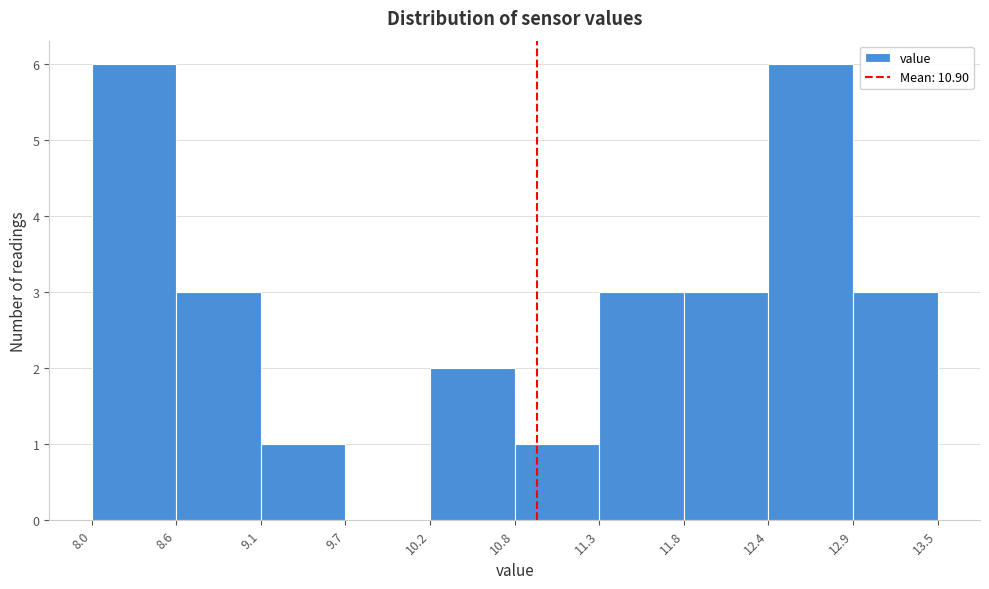

Reading left to right, list every bar in this chart as the range it spans on the x-axis followed by its height. The values are not printed on the chart, so give them approximately, as read against the axis.

8.0 to 8.6: 6
8.6 to 9.1: 3
9.1 to 9.7: 1
9.7 to 10.2: 0
10.2 to 10.8: 2
10.8 to 11.3: 1
11.3 to 11.8: 3
11.8 to 12.4: 3
12.4 to 12.9: 6
12.9 to 13.5: 3